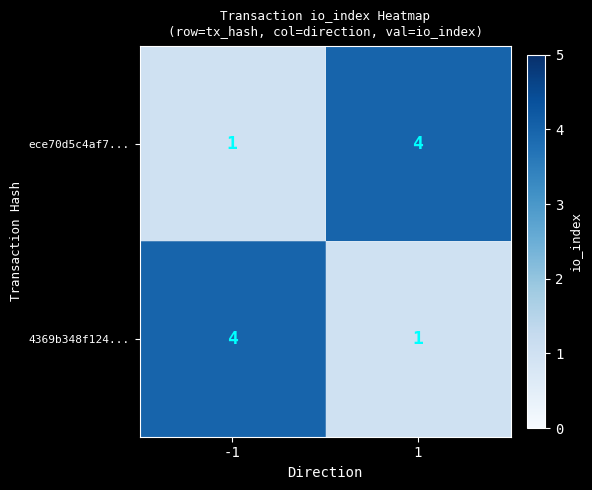

What is the maximum value shown in the chart?

4